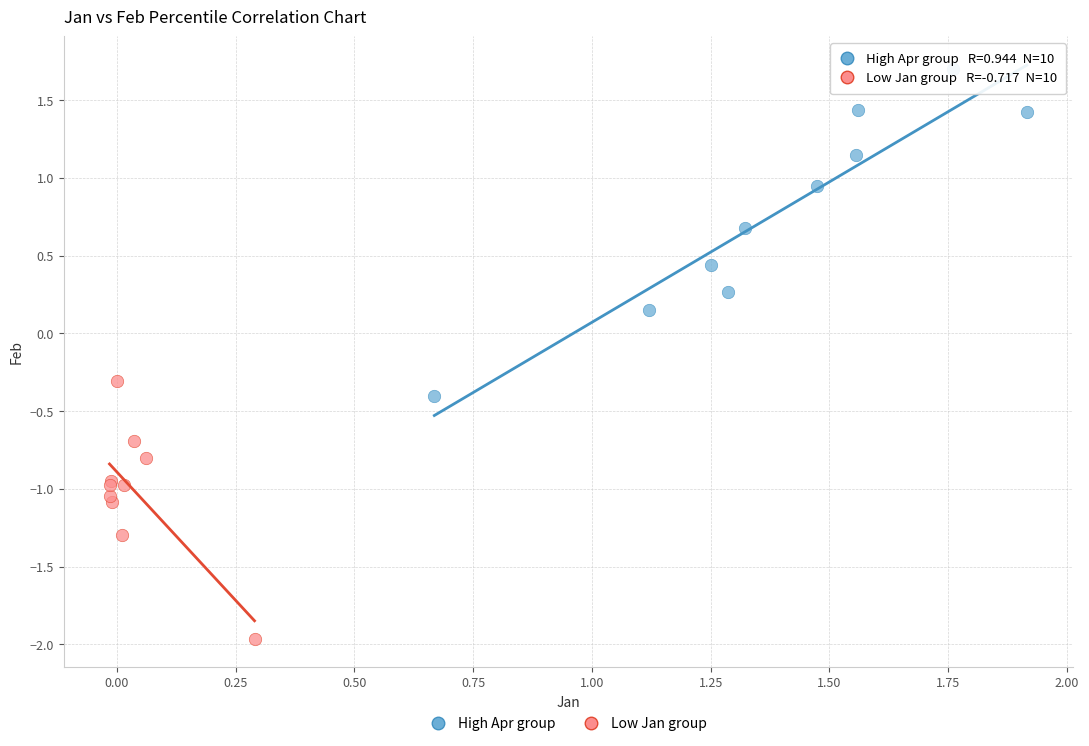

Which series contains the highest Y value?

High Apr group